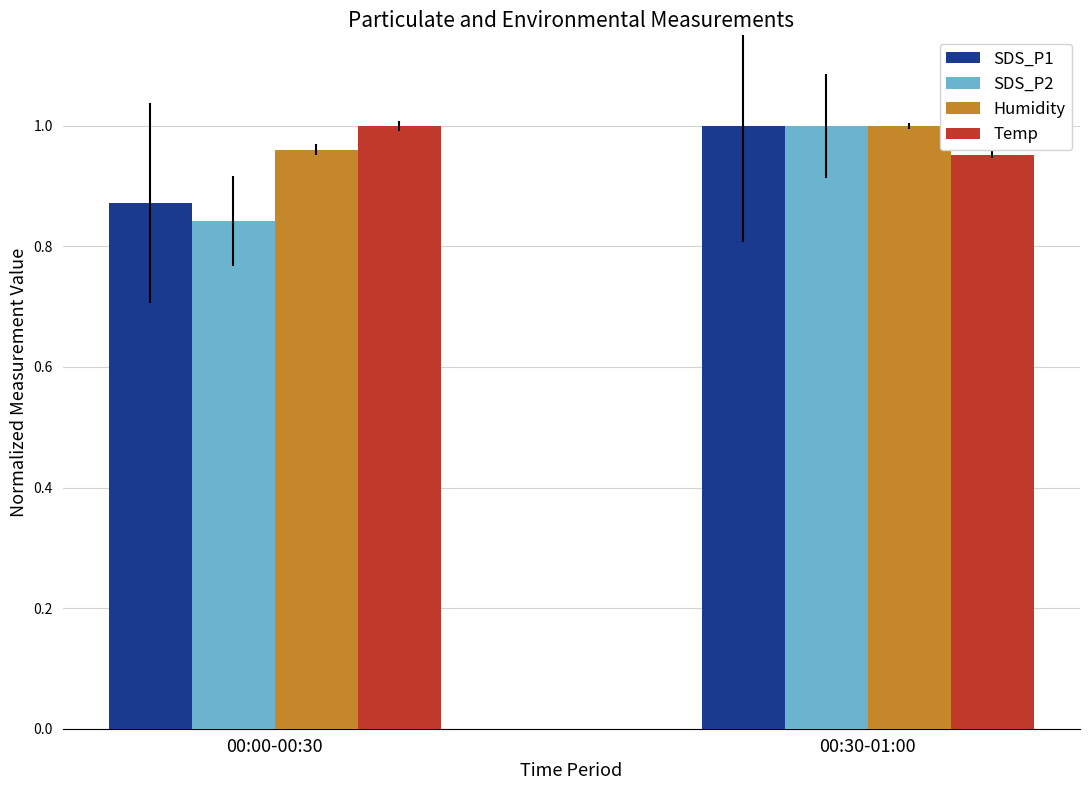

True or false: Humidity has a value of 1.0 at 00:00-00:30.

True